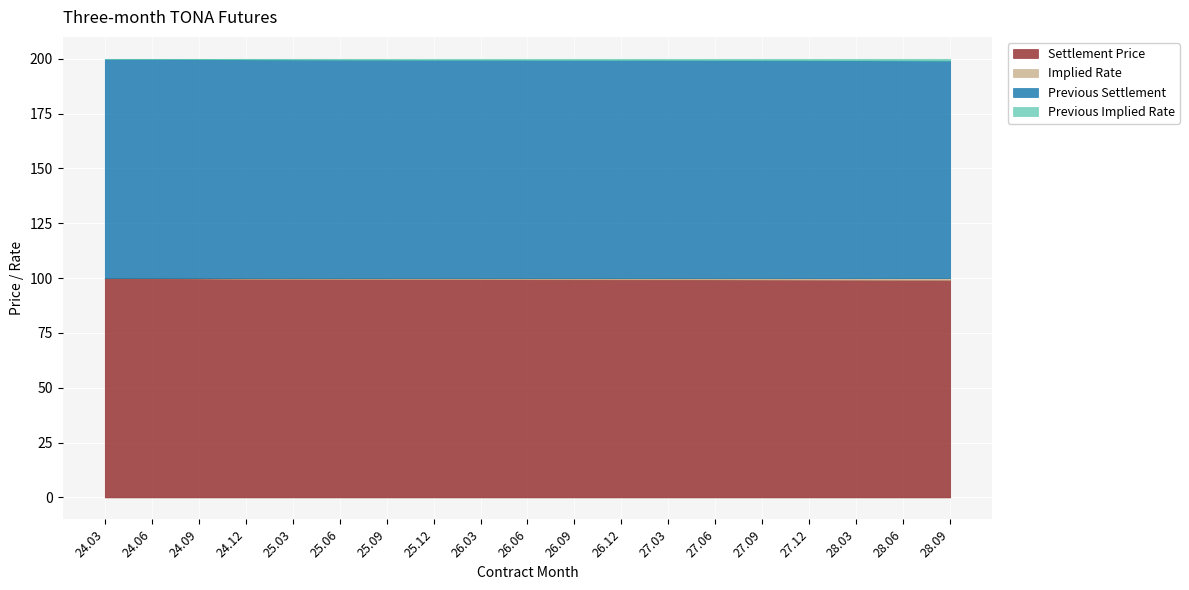

Reading right to left, list all the values displayed in this chart.

Settlement Price: 99.2	99.2	99.3	99.3	99.3	99.4	99.4	99.4	99.4	99.5	99.5	99.5	99.6	99.6	99.6	99.7	99.8	99.9	99.9
Implied Rate: 0.8	0.8	0.7	0.7	0.7	0.6	0.6	0.6	0.6	0.5	0.5	0.5	0.4	0.4	0.4	0.3	0.2	0.1	0.1
Previous Settlement: 99.2	99.2	99.2	99.3	99.3	99.3	99.4	99.4	99.4	99.5	99.5	99.5	99.6	99.6	99.6	99.7	99.8	99.9	99.9
Previous Implied Rate: 0.8	0.8	0.8	0.7	0.7	0.7	0.6	0.6	0.6	0.5	0.5	0.5	0.4	0.4	0.4	0.3	0.2	0.1	0.1